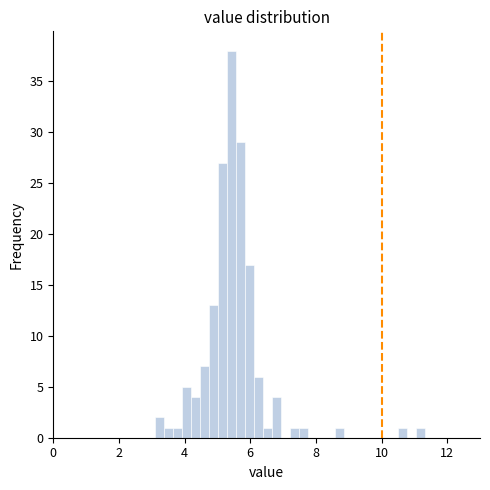

Read against the x-axis, roughly where is the centre of the tallest bar?

5.4